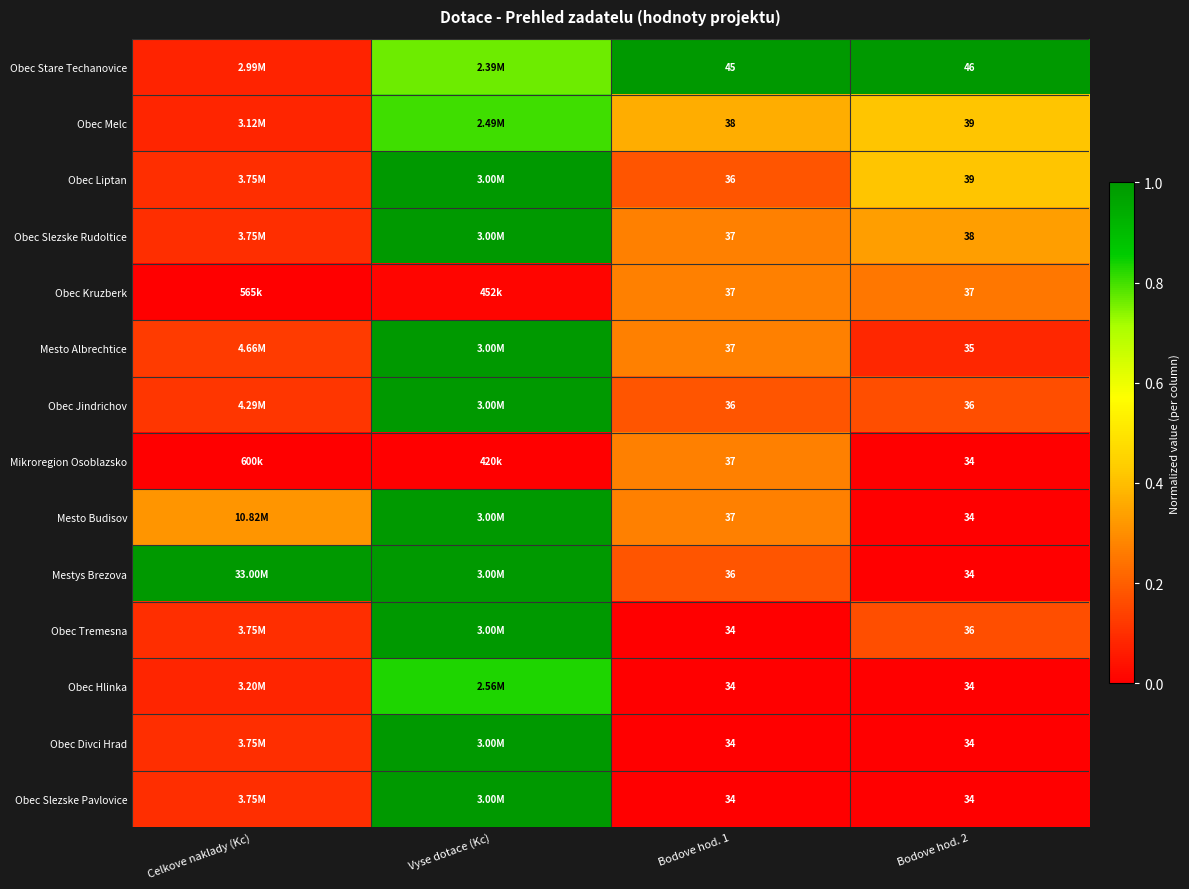

True or false: Mikroregion Osoblazsko has a value of 0.1 at Bodove hod. 1.

False